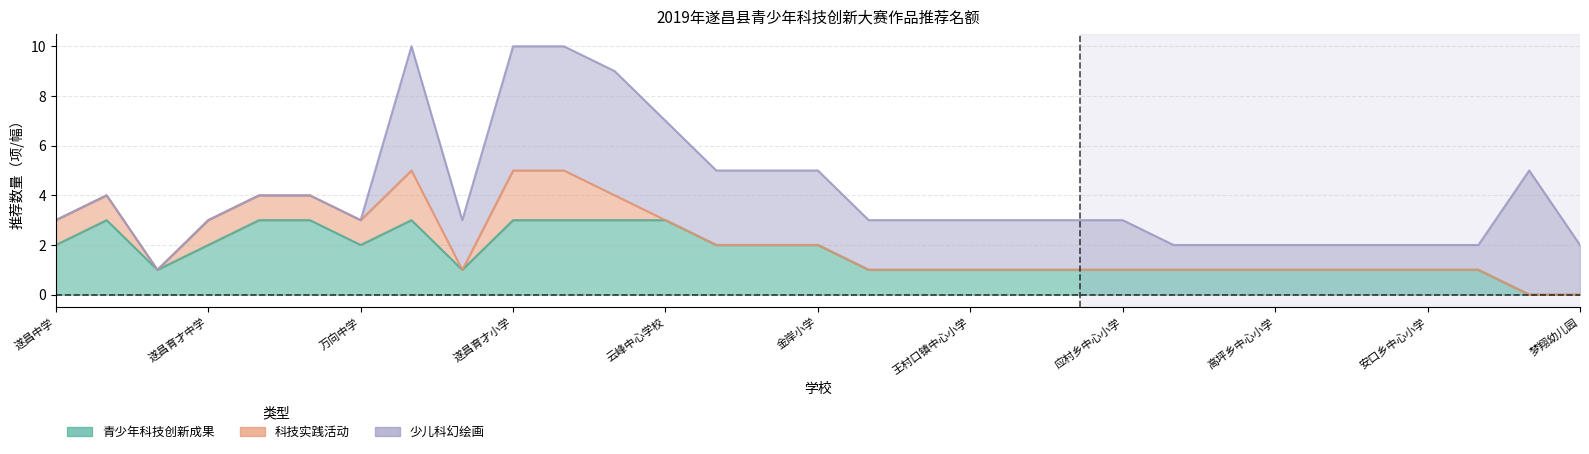

How many values in 科技实践活动 are above zero?

10